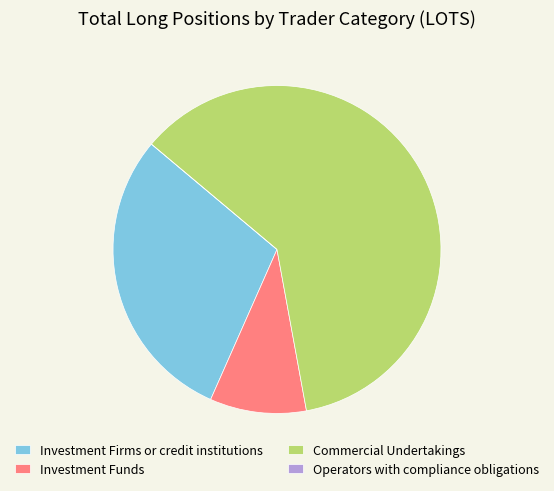

Approximately how many times larger is the value at Investment Firms or credit institutions compared to Commercial Undertakings?

0.5